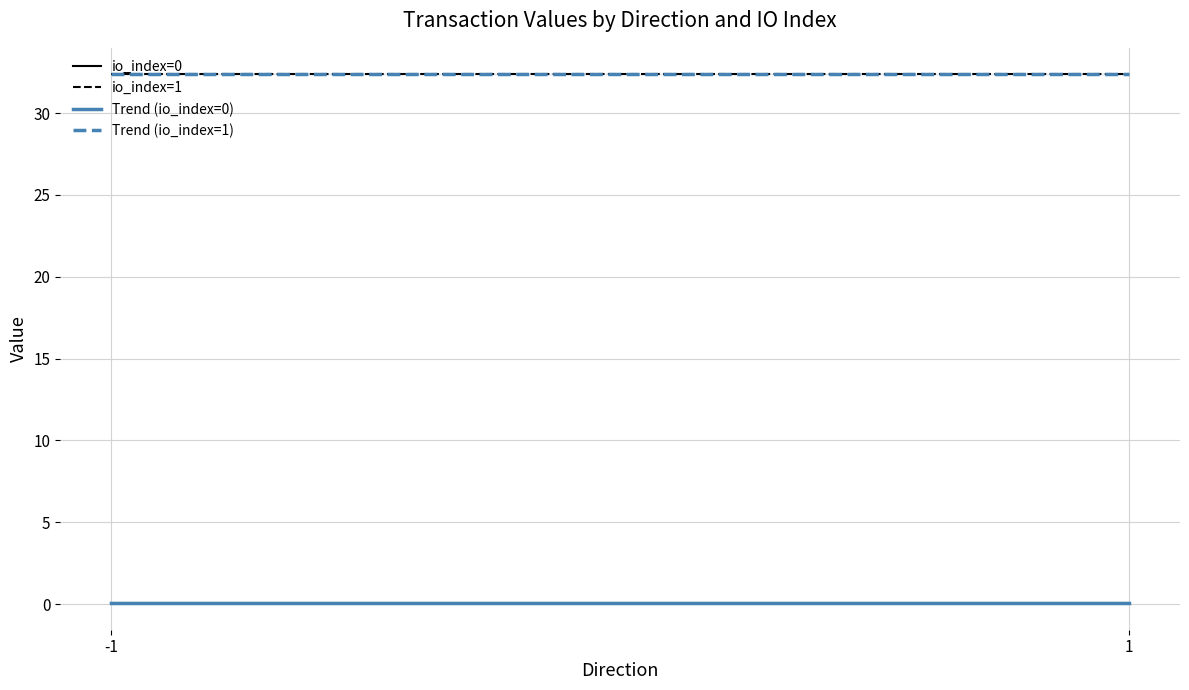

Rank the categories by io_index value from highest to lowest.

-1, 1, -1, 1